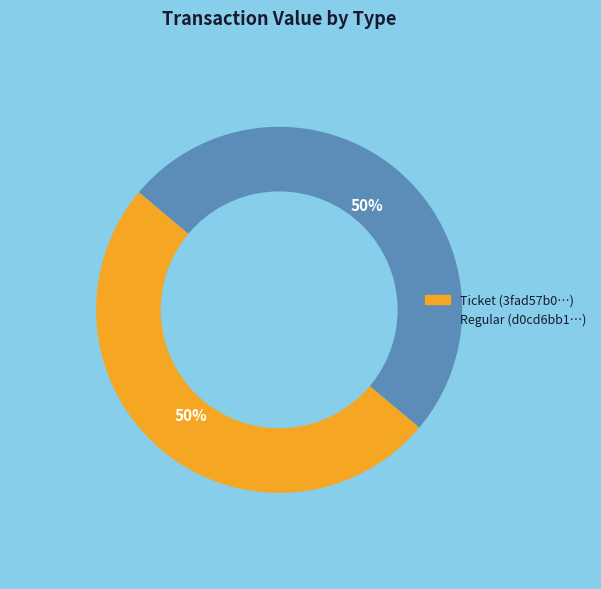

How many segments does this pie chart have?

2